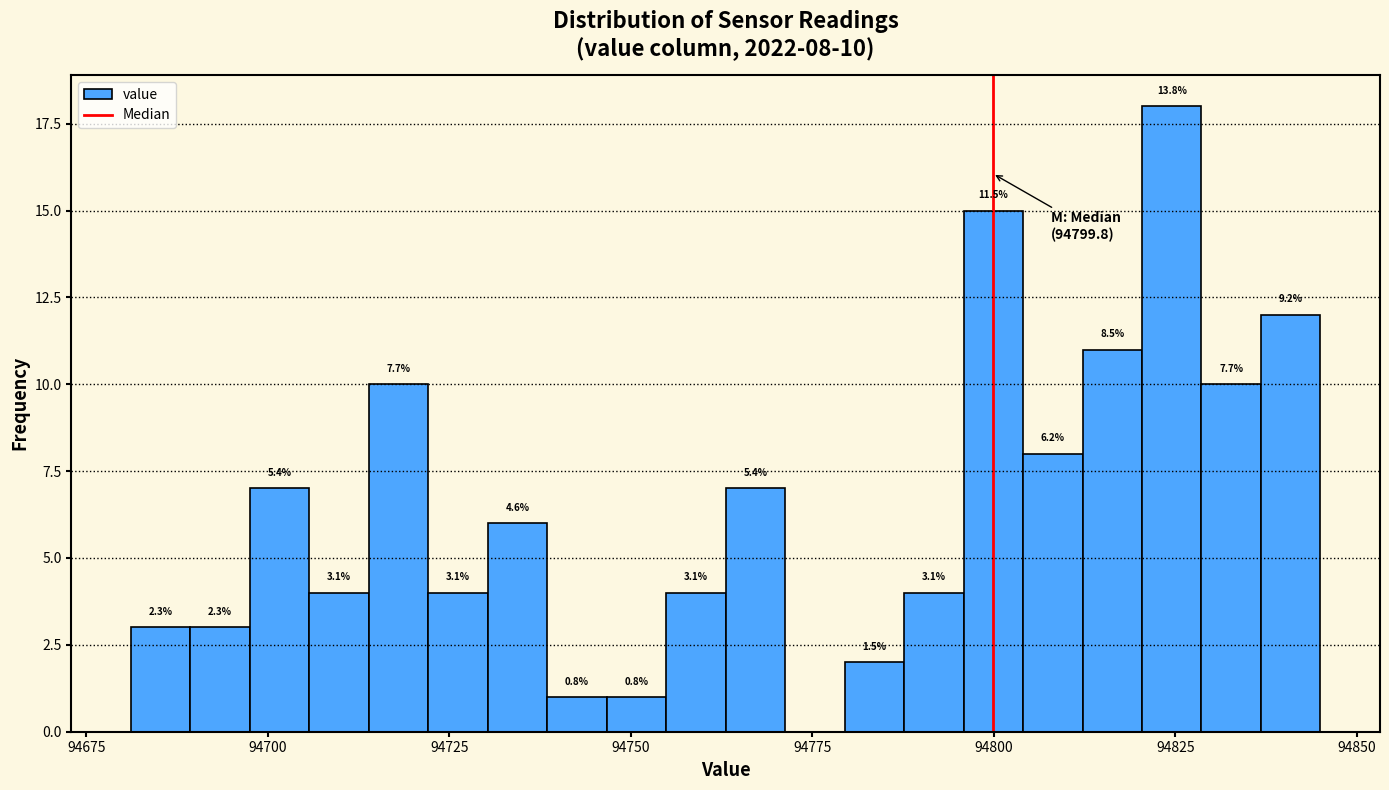

Around what value on the x-axis is the tallest bar? Give the approximate position of its centre, as read against the axis.

94825